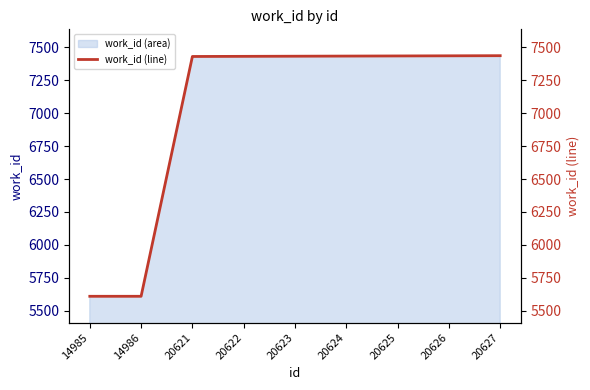

What is the change in value from 20621 to 20625?

+4